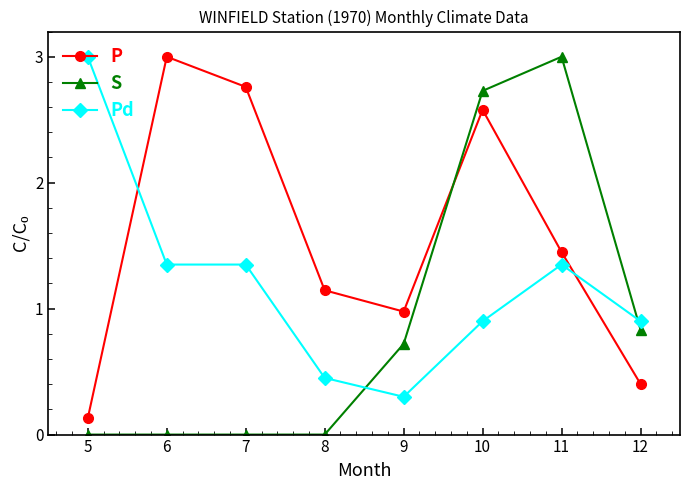

True or false: S and P cross at least once.

True